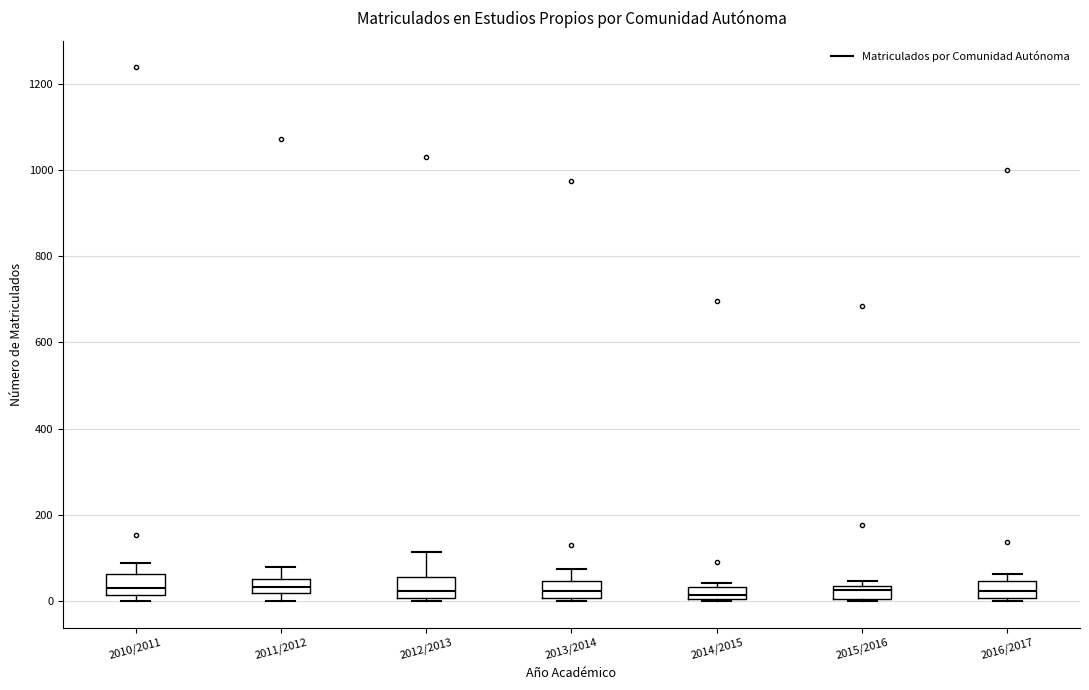

Where is the upper edge of the box for 2014/2015 on the y-axis? The values are not printed on the chart, so give them approximately, as read against the axis.

40